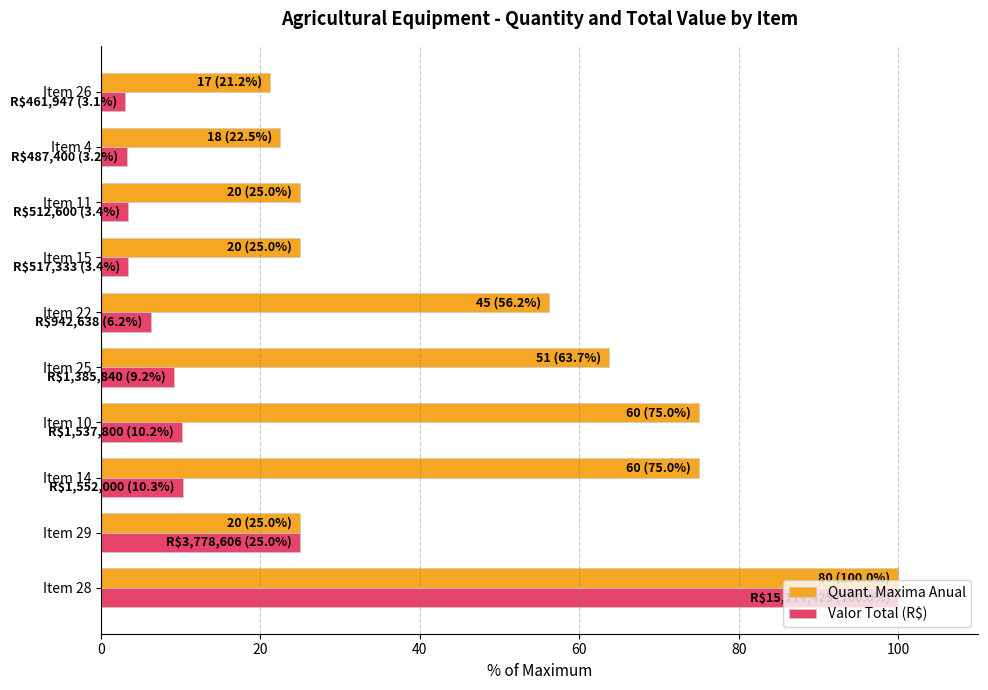

What is the spread (max minus min) of values at Item 10?

64.8